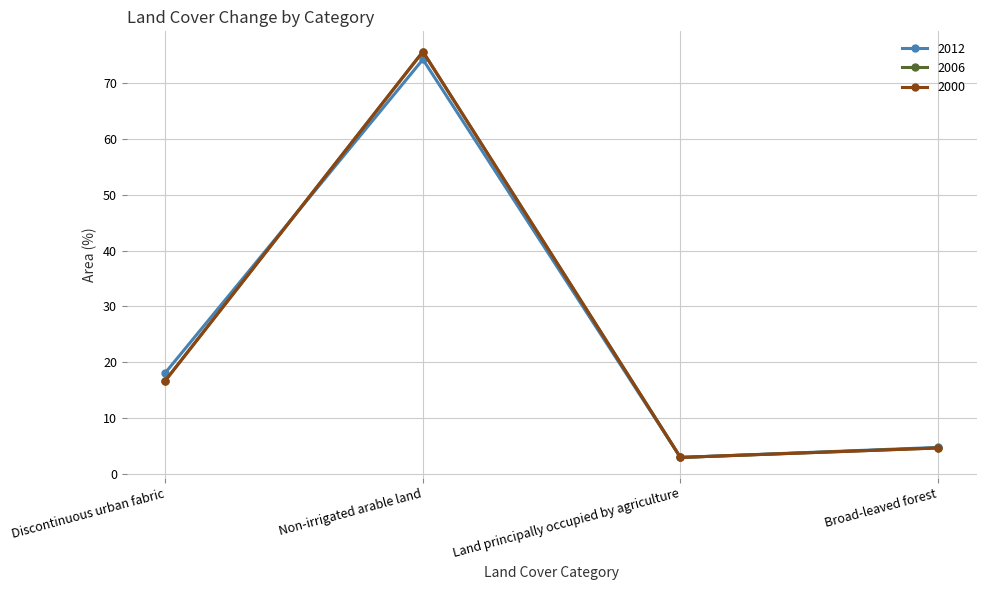

At how many categories does at least one series exceed 52?

1